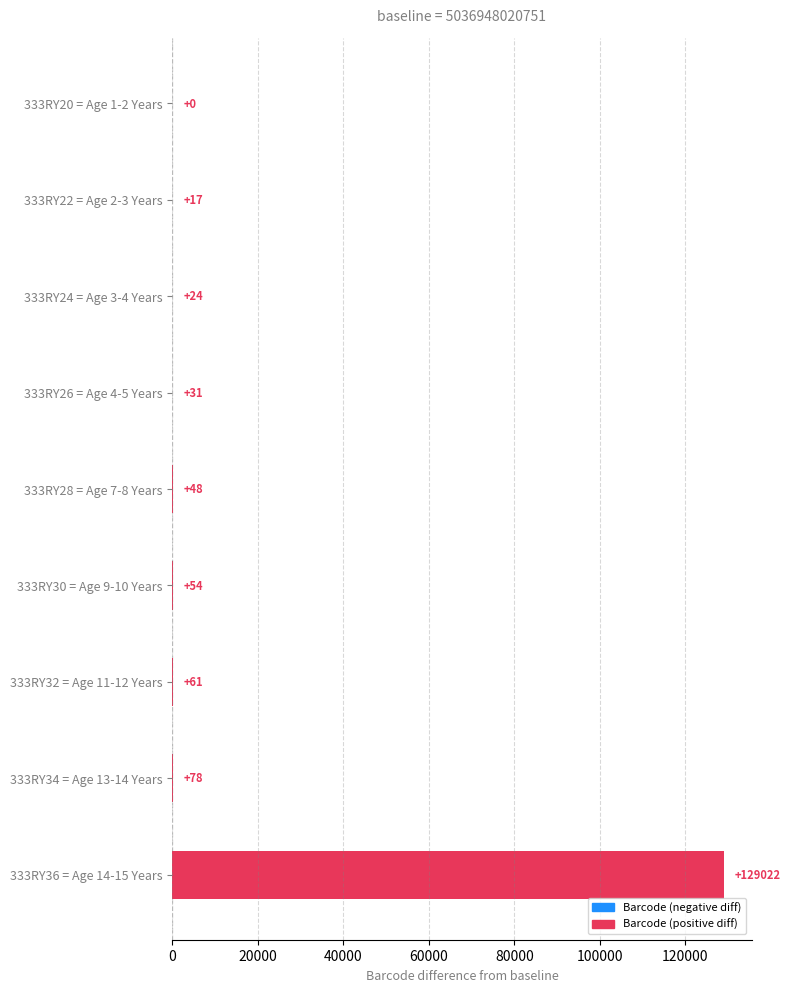

Which has a higher value, 333RY34 = Age 13-14 Years or 333RY22 = Age 2-3 Years?

333RY34 = Age 13-14 Years